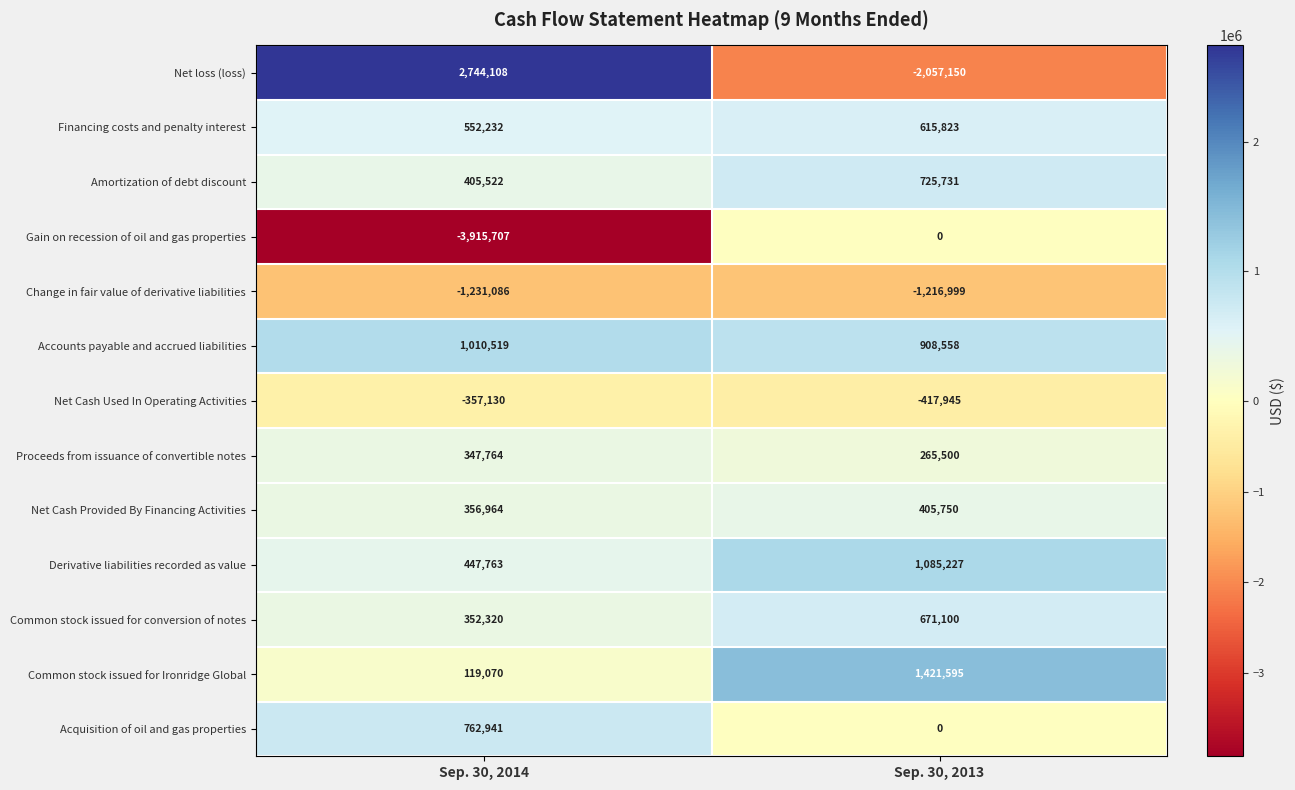

Rank the series by their maximum value, from lowest to highest.

Change in fair value of derivative liabilities, Net Cash Used In Operating Activities, Gain on recession of oil and gas properties, Proceeds from issuance of convertible notes, Net Cash Provided By Financing Activities, Financing costs and penalty interest, Common stock issued for conversion of notes, Amortization of debt discount, Acquisition of oil and gas properties, Accounts payable and accrued liabilities, Derivative liabilities recorded as value, Common stock issued for Ironridge Global, Net loss (loss)